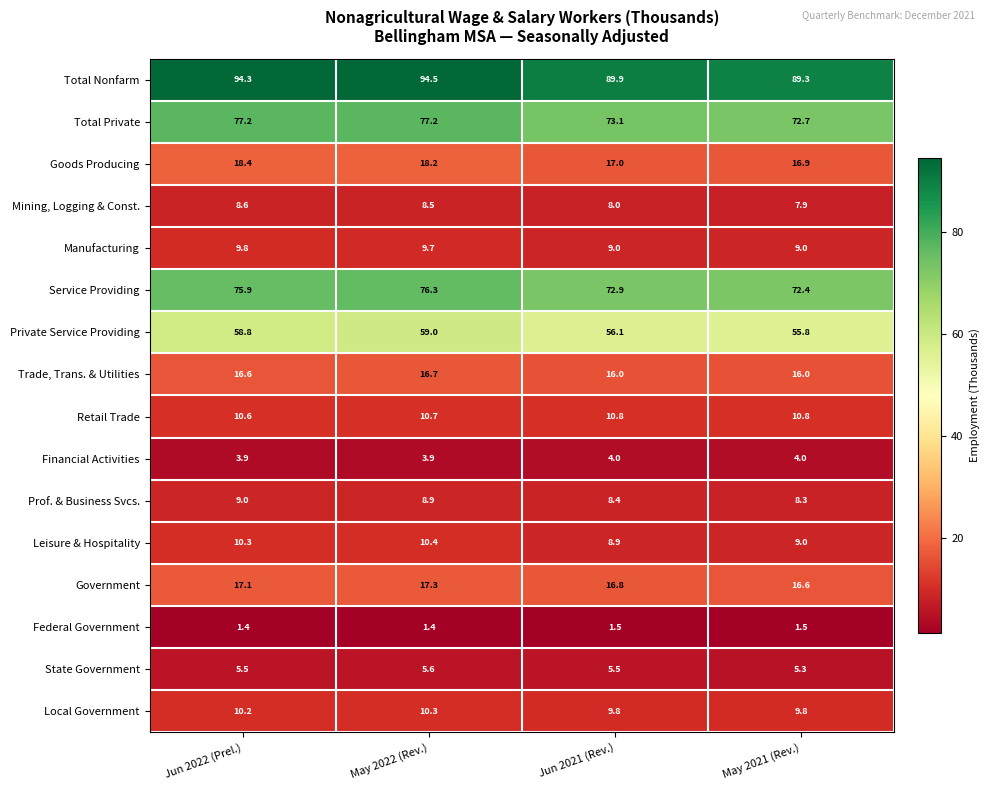

Which series changed the most between Jun 2022 (Prel.) and May 2021 (Rev.)?

Total Nonfarm